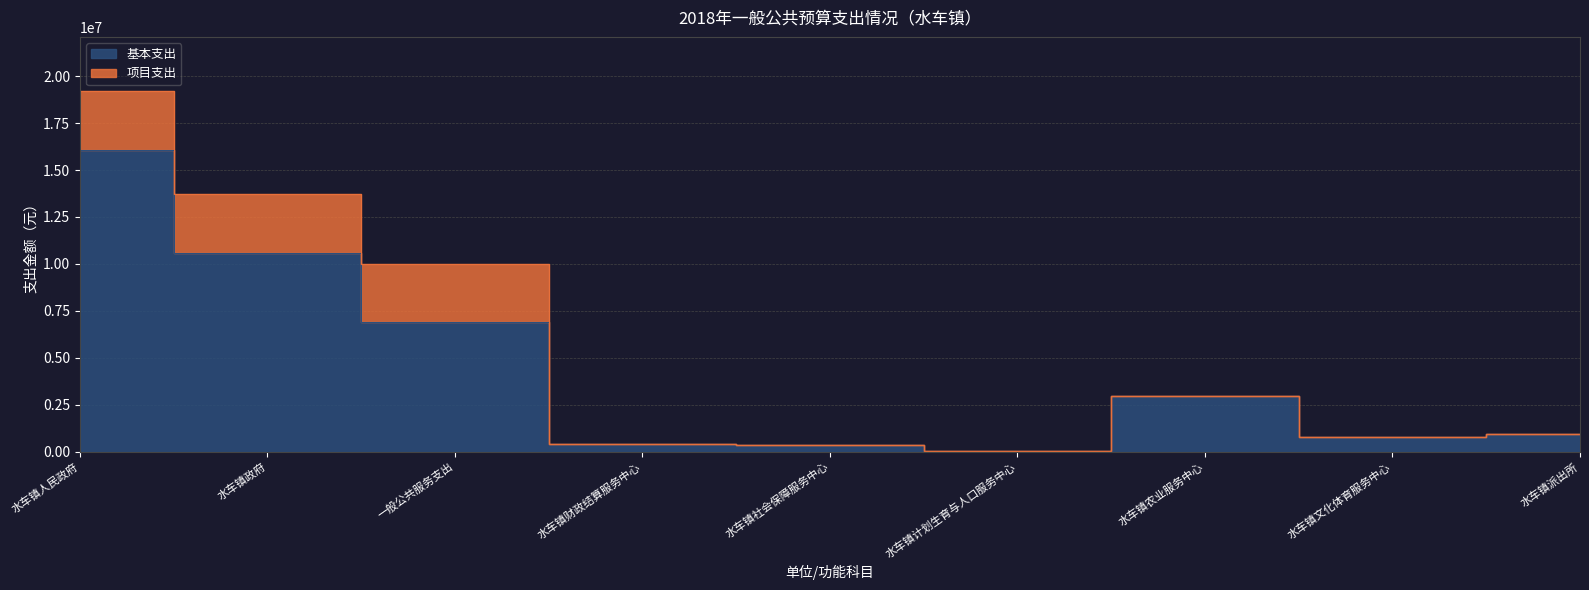

Count the number of categories in the chart.

9